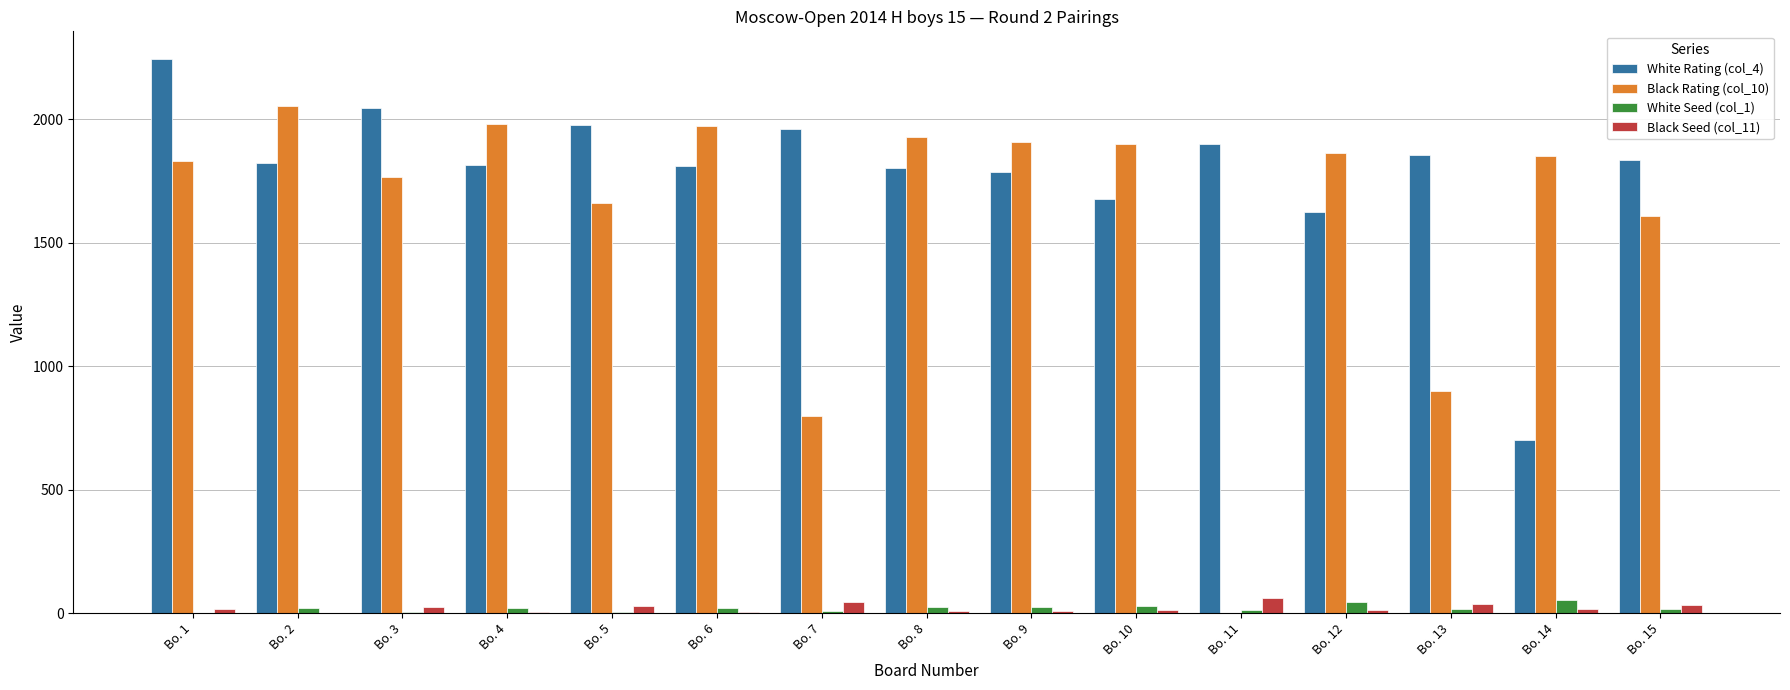

Which category has the highest value across all series?

Bo. 1